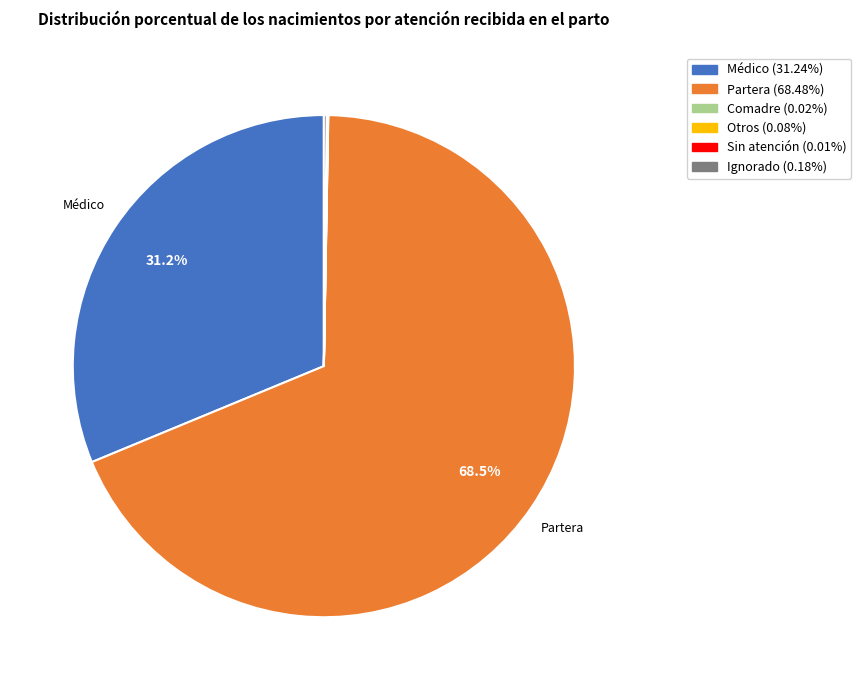

How much of the chart is everything except Médico?

68.8%